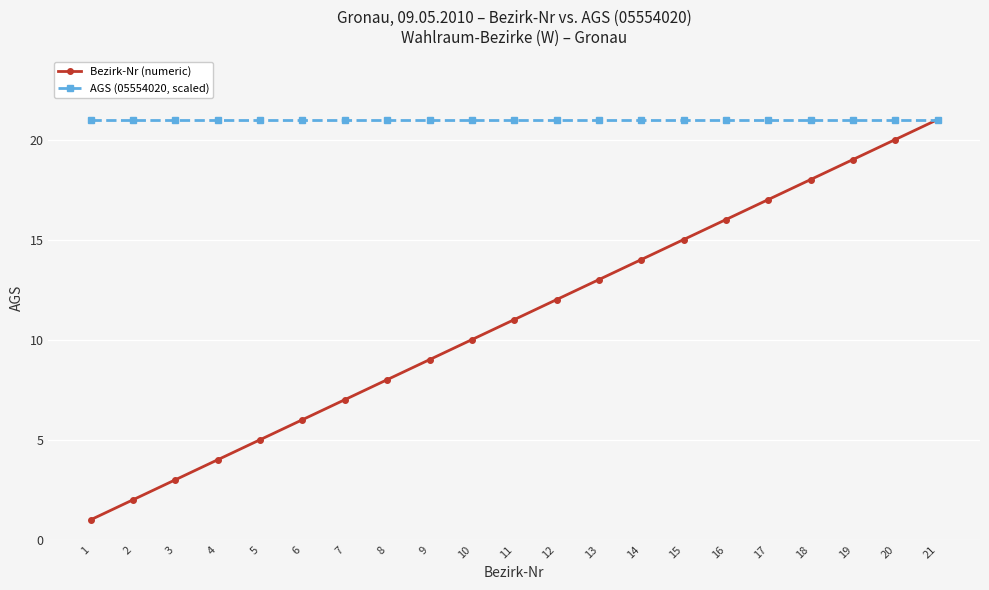

The value of AGS (05554020, scaled) at 5 is 21. True or false?

True